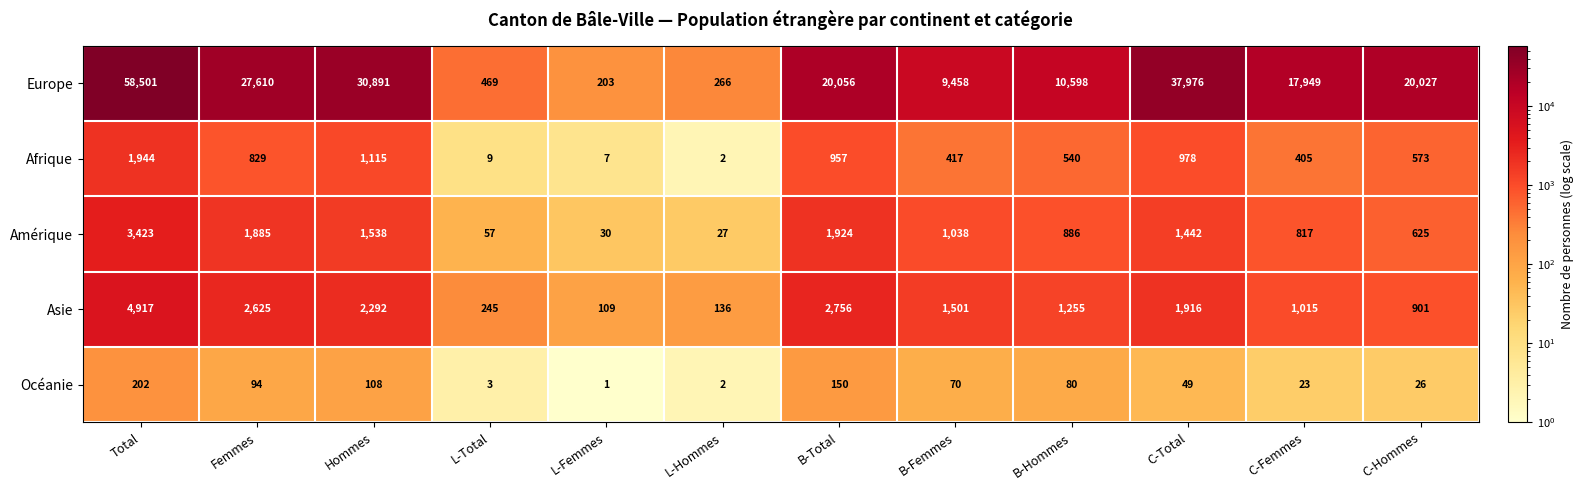

Count the number of categories in the chart.

12